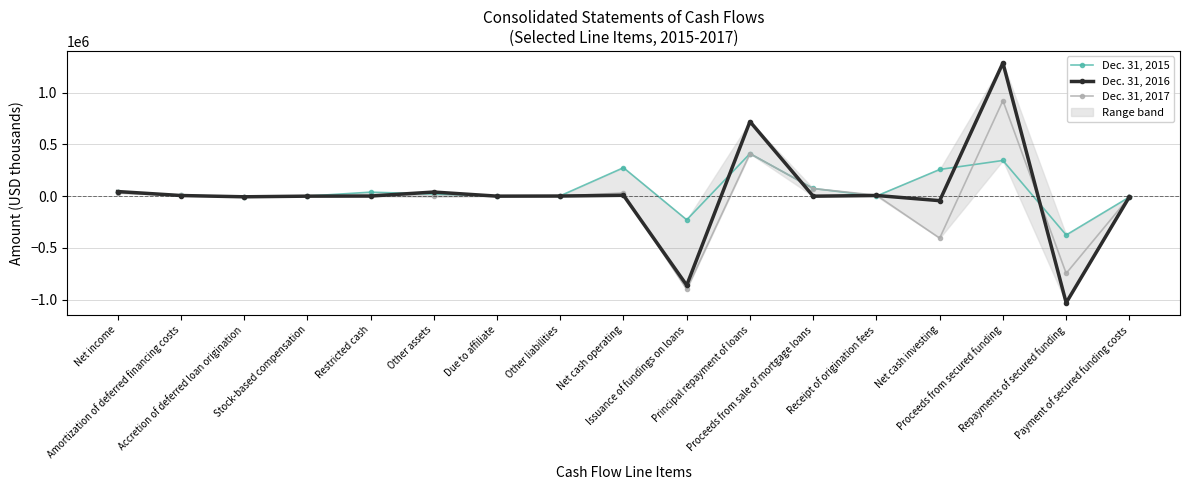

Does the chart have visible grid lines?

Yes